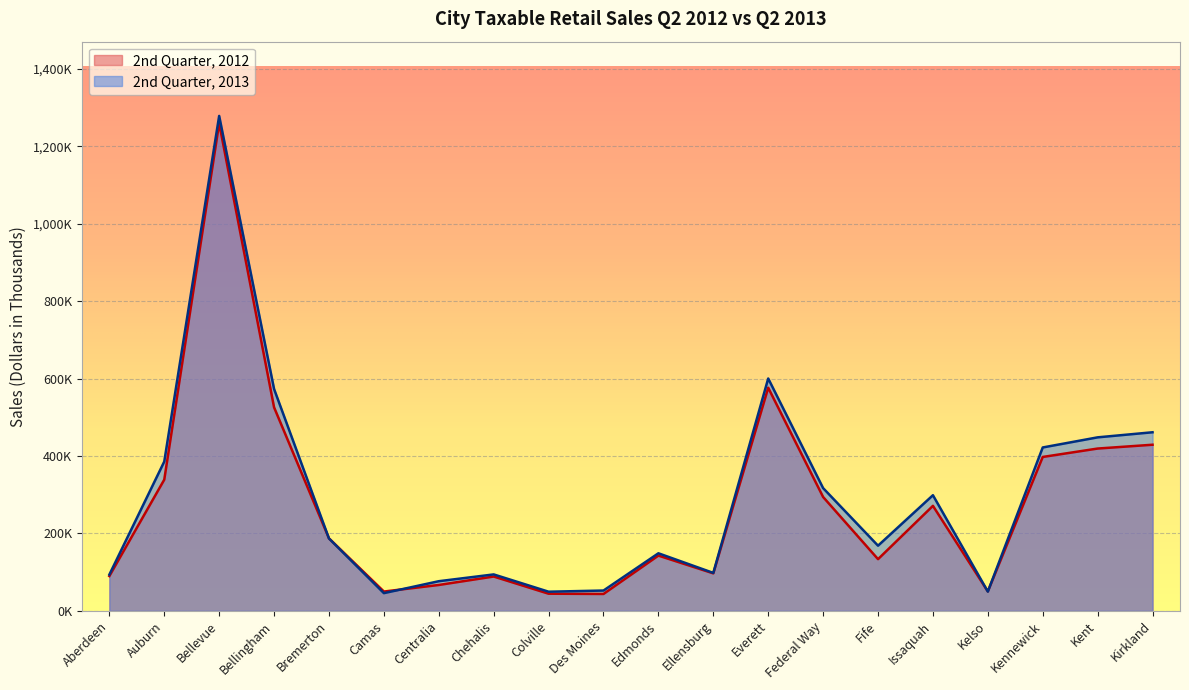

Is it true that 2nd Quarter, 2012 equals 227194 at Edmonds?

False